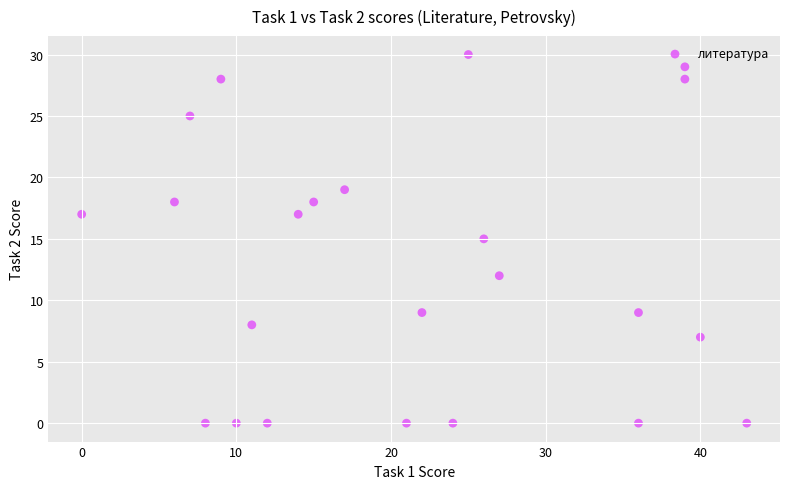

What is the range of Y values (max minus min)?

30